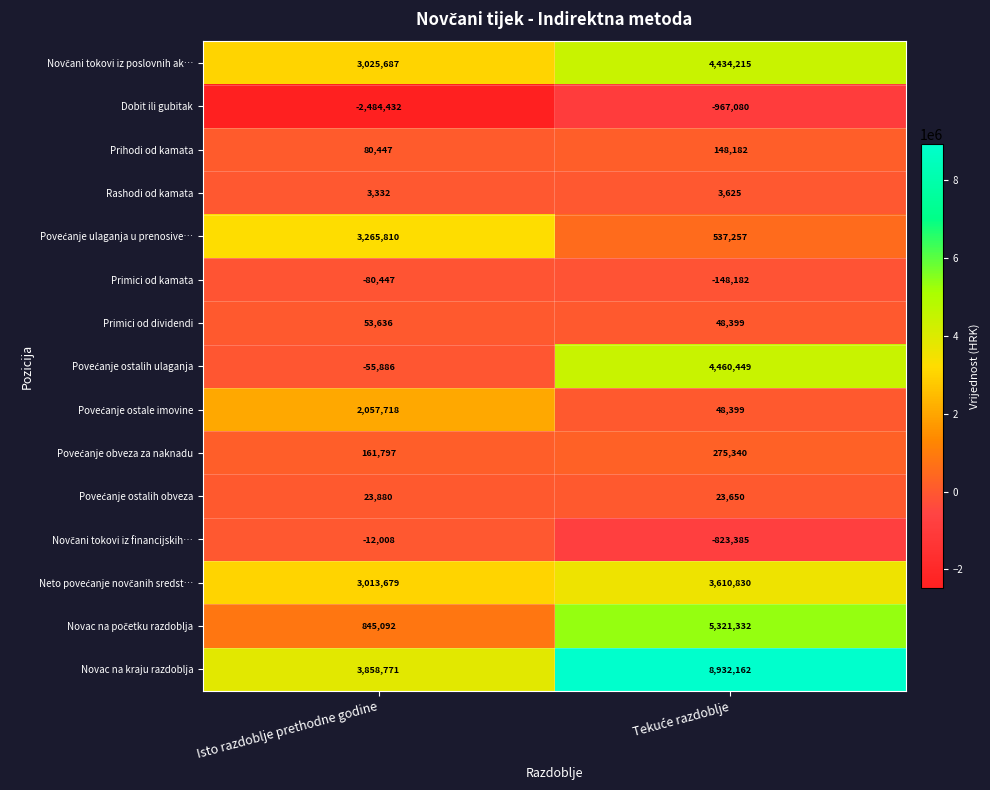

The value of Dobit ili gubitak at Isto razdoblje prethodne godine is -2484432. True or false?

True